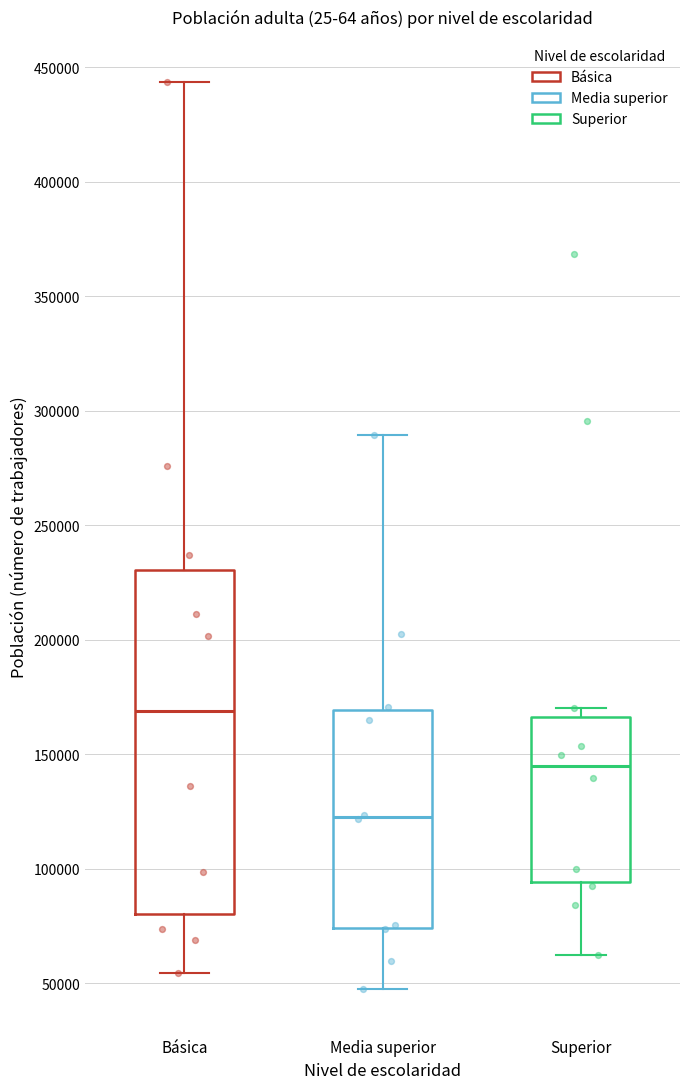

Which box's median line is the highest?

Básica